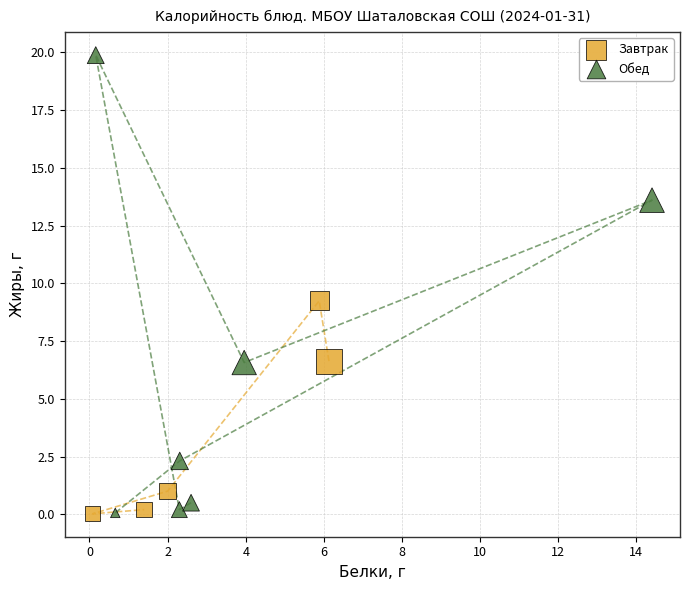

Which series contains the highest Y value?

Обед